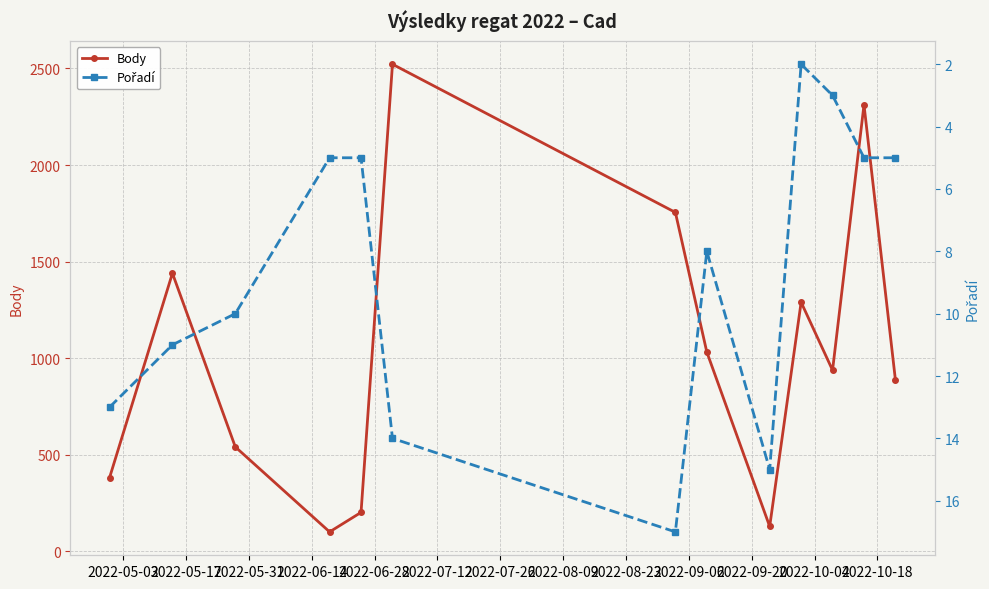

How many data points in Body are less than 938?

6